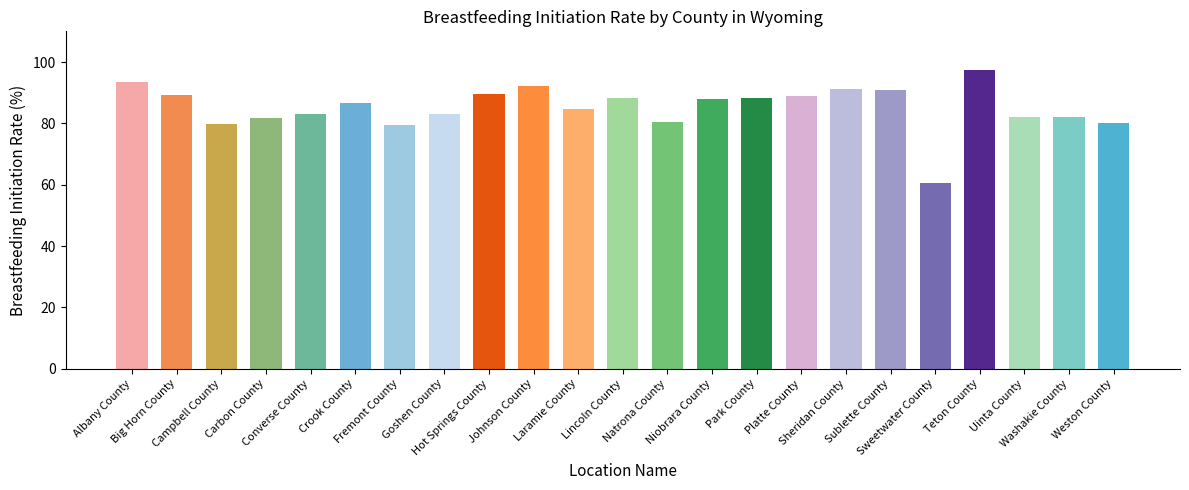

Which label corresponds to the smallest value in the chart?

Sweetwater County